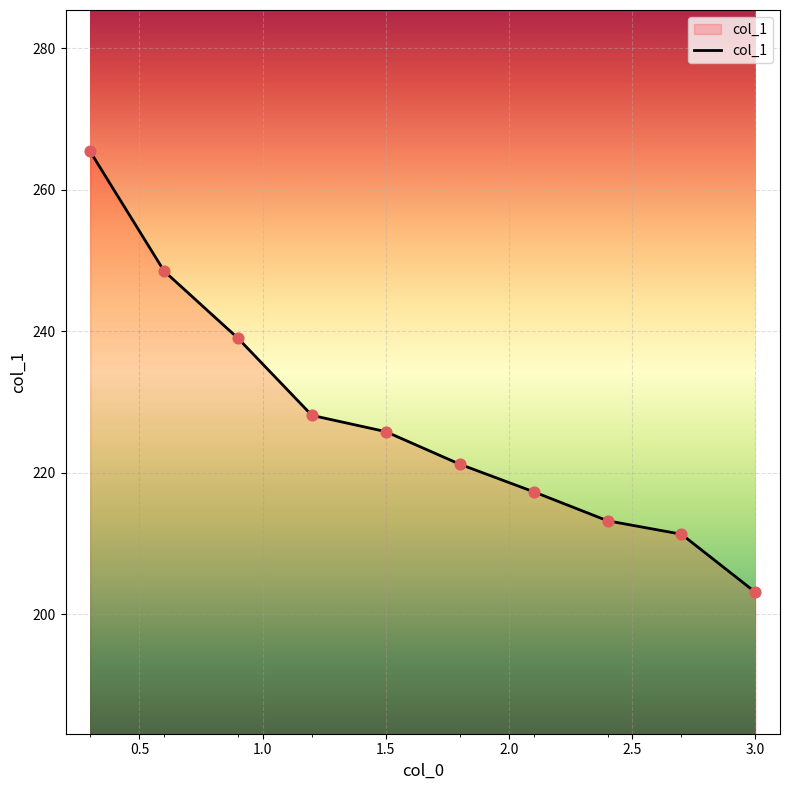

What is the smallest value displayed?

203.1